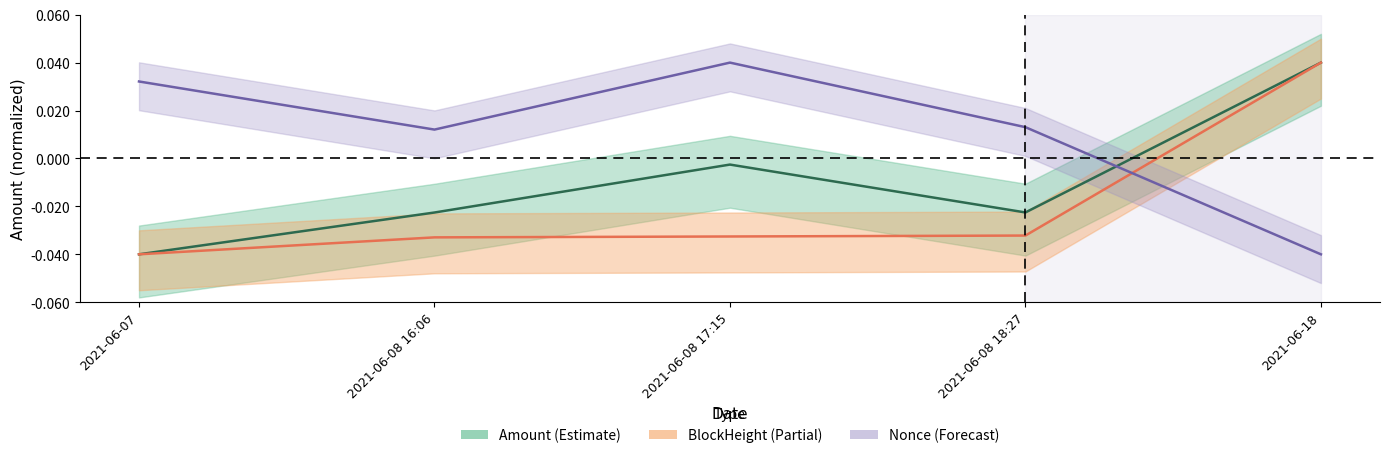

True or false: Nonce (center) and BlockHeight (center) cross at least once.

True